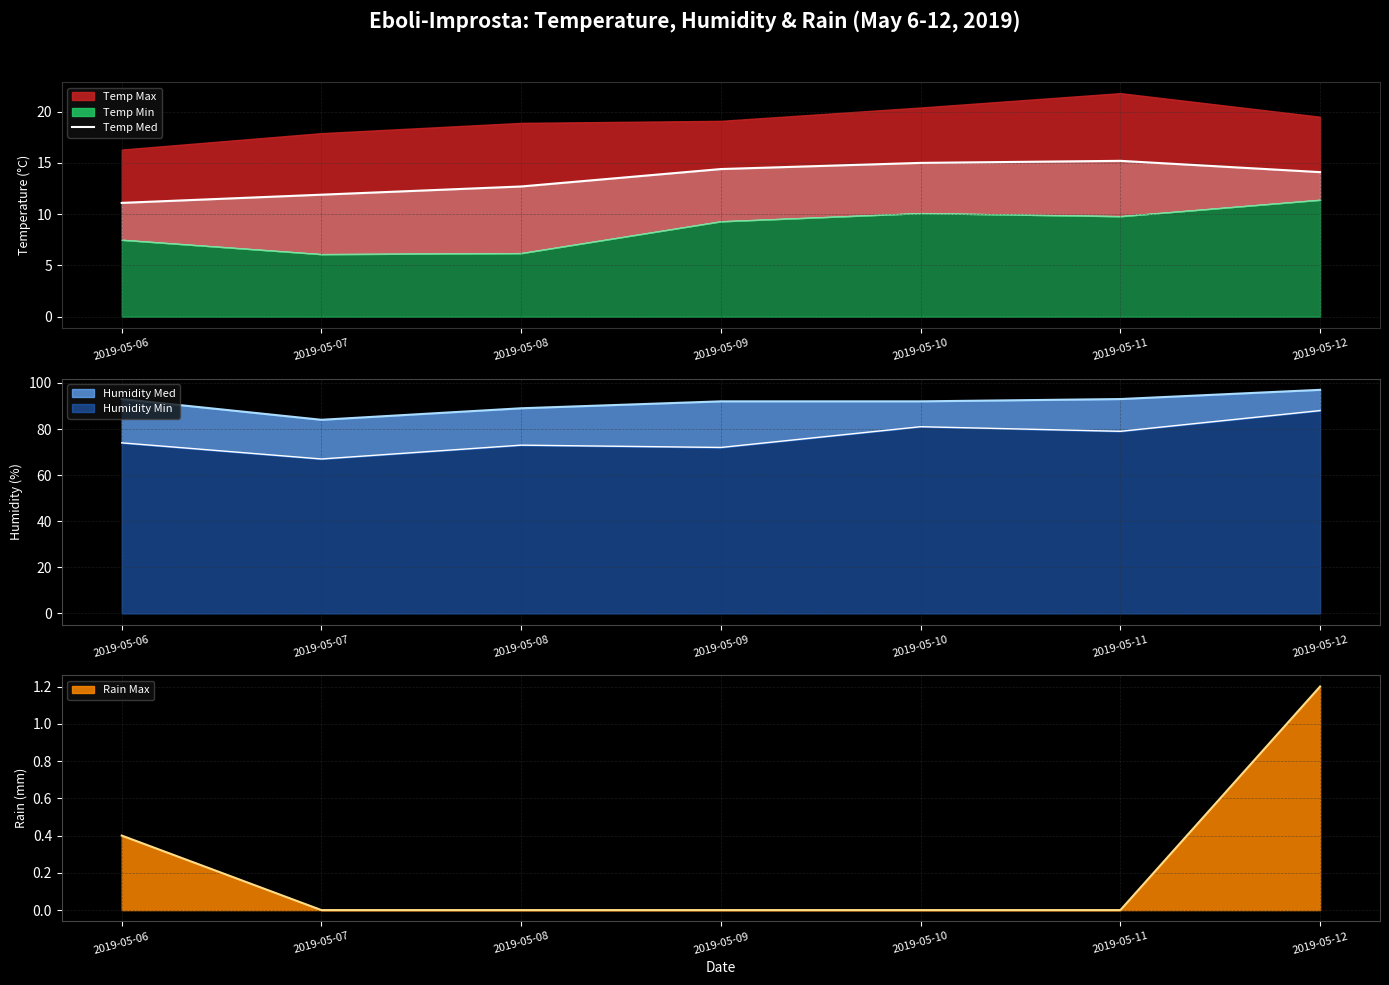

List the labels in order of value, largest first.

2019-05-11, 2019-05-10, 2019-05-09, 2019-05-12, 2019-05-08, 2019-05-07, 2019-05-06